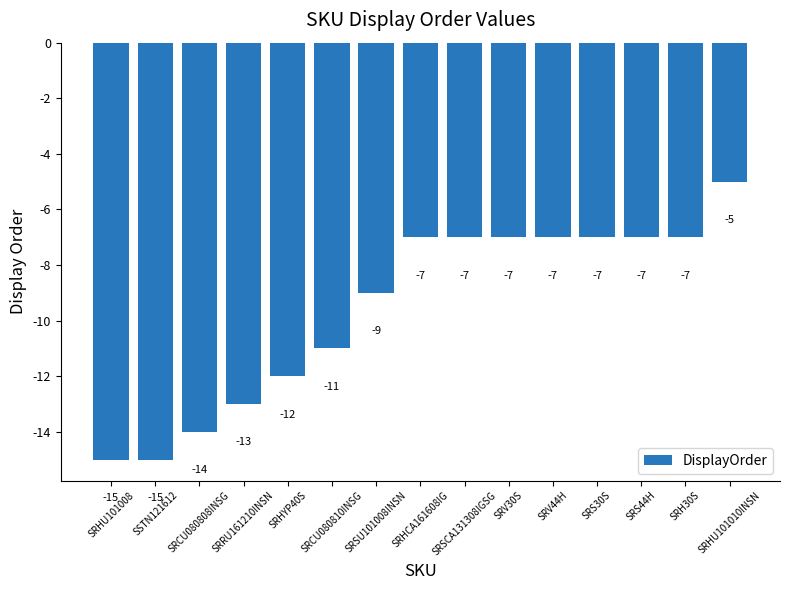

What is the difference between the second highest and second lowest values?

8